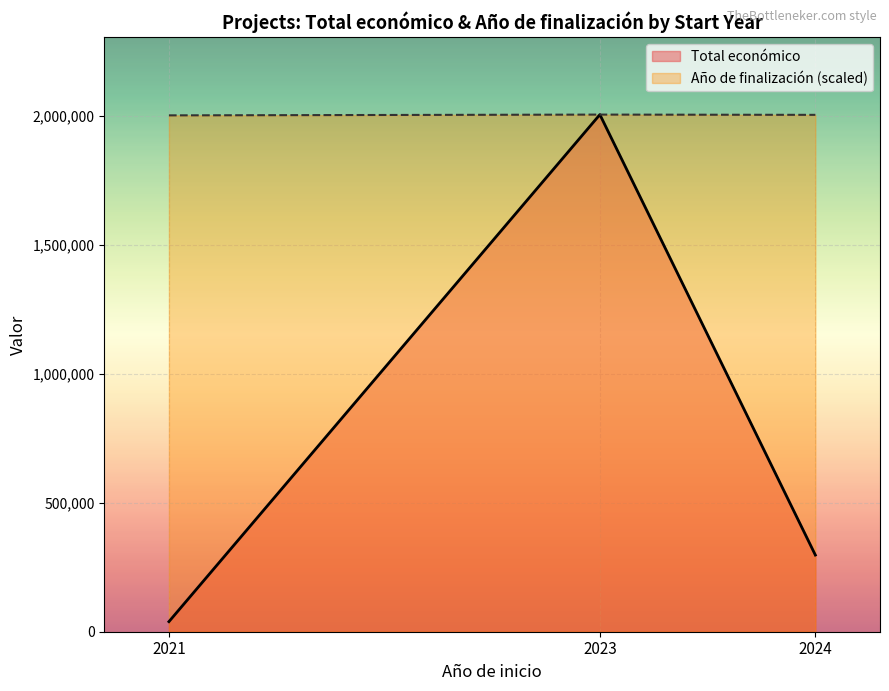

Which series has the largest range (max minus min)?

Total económico